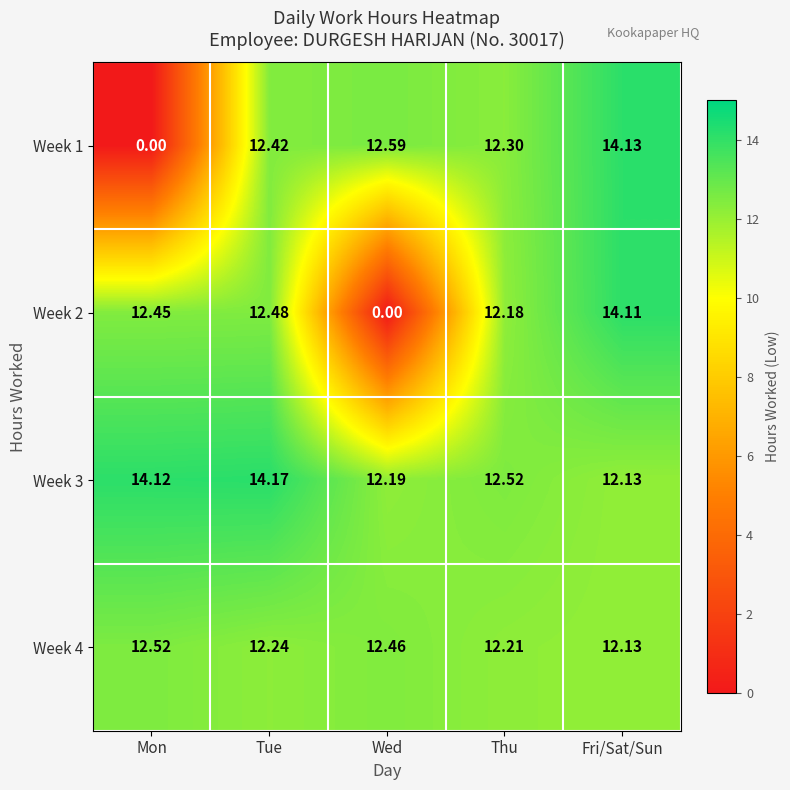

Where does the Week 2 series first go above 12?

Mon